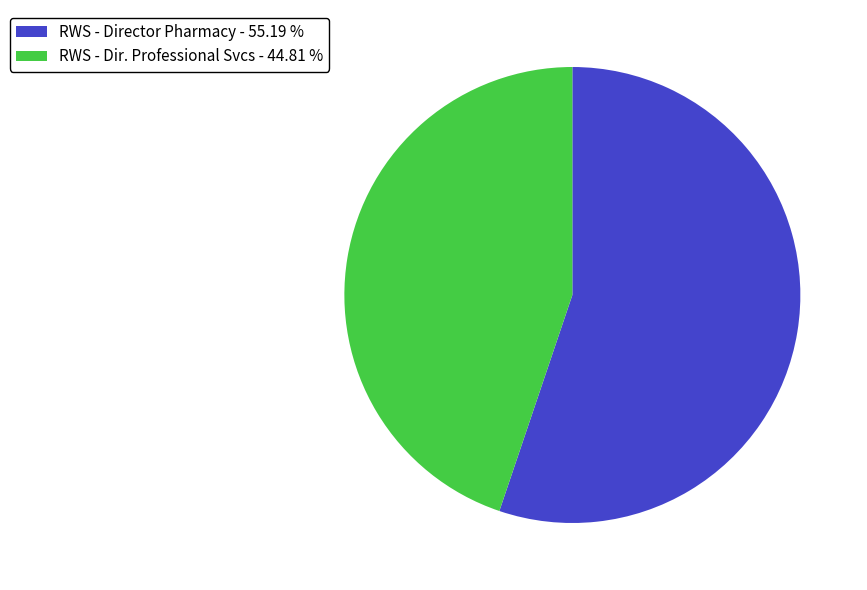

Do RWS - Dir. Professional Svcs - 44.81 % and RWS - Director Pharmacy - 55.19 % together represent more than half of the pie?

Yes